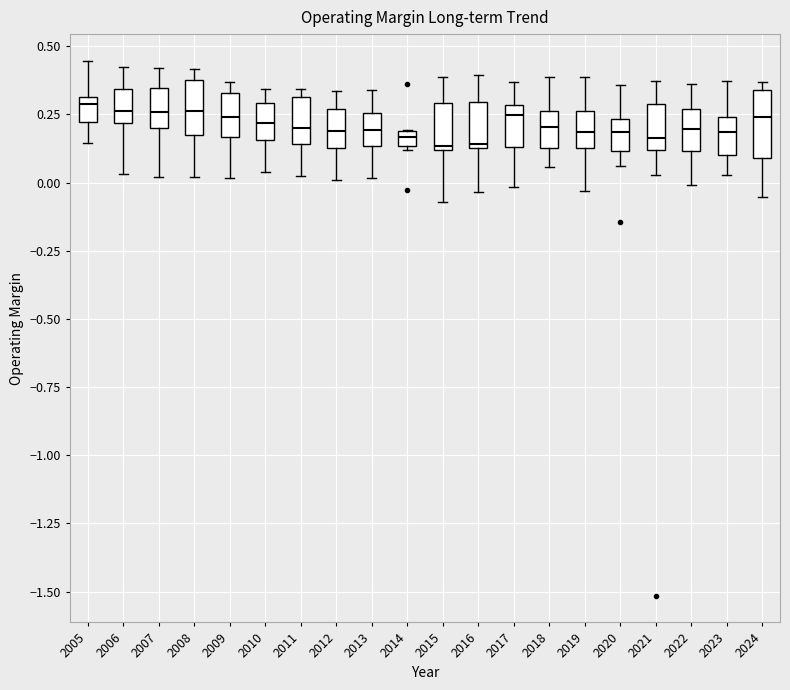

Where does the lower whisker of the box at x = 2024 end on the y-axis? The values are not printed on the chart, so give them approximately, as read against the axis.

-0.05